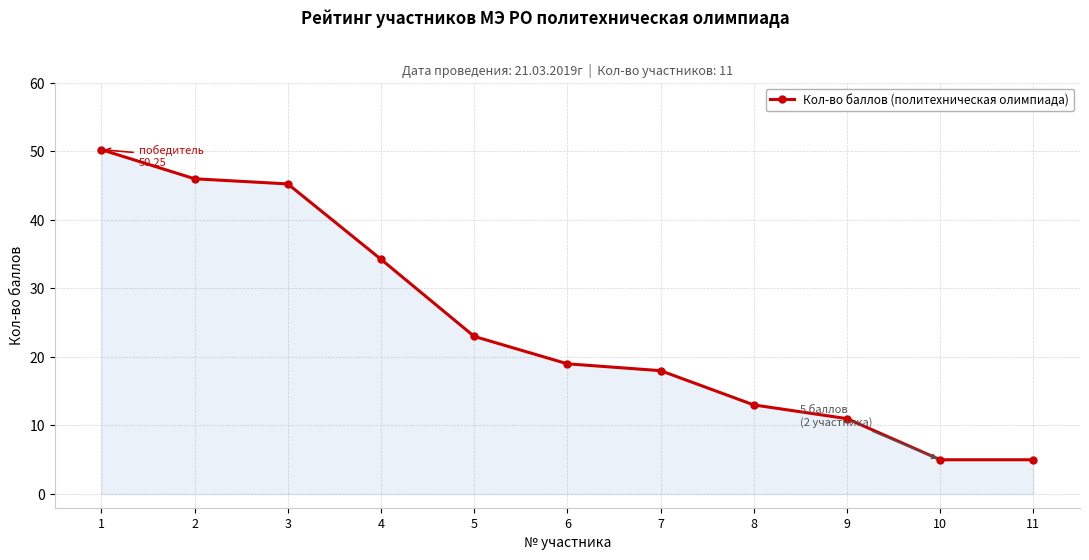

At which label is the value closest to 27?

5